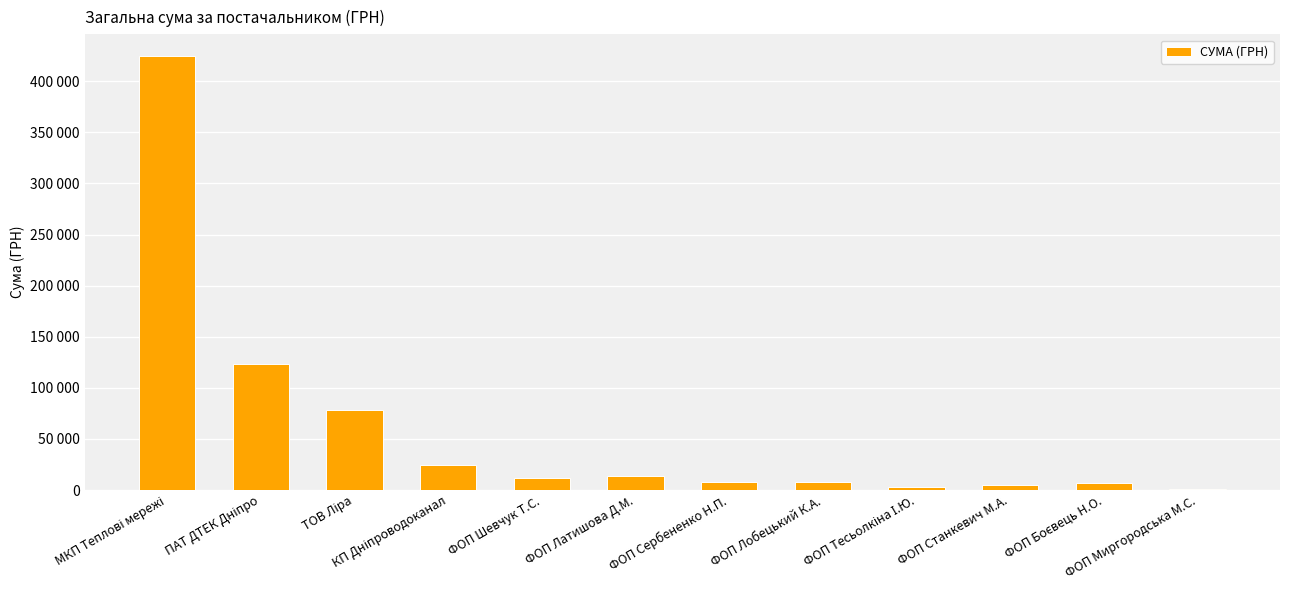

What is the sum of the values at ФОП Миргородська М.С. and МКП Теплові мережі?

425686.8